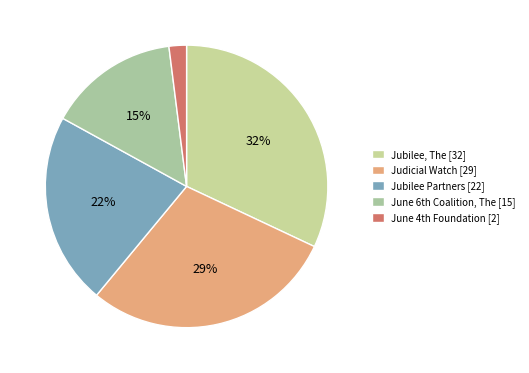

The Jubilee Partners slice represents 22% of the pie. True or false?

True